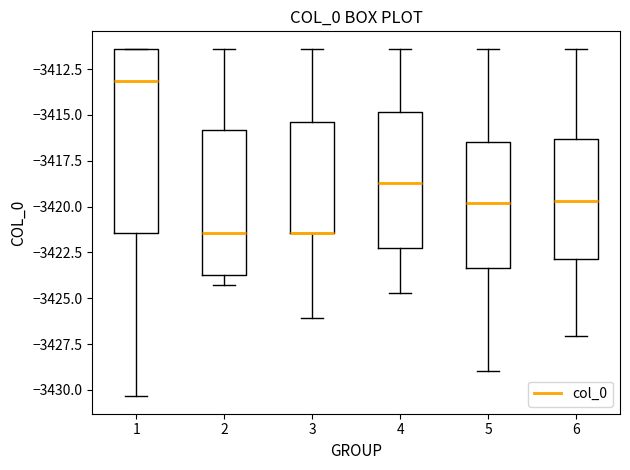

Where is the upper edge of the box at x = 4 on the y-axis? The values are not printed on the chart, so give them approximately, as read against the axis.

-3415.0